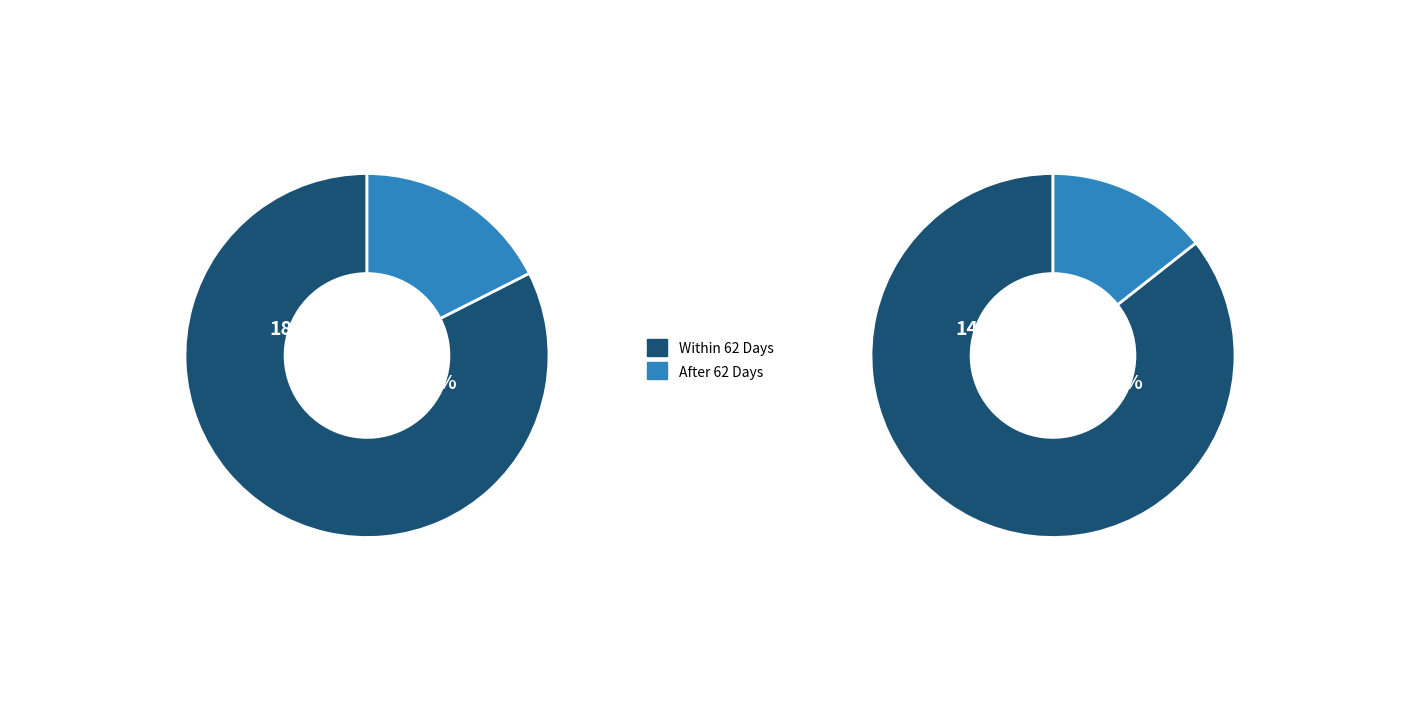

True or false: NHS SOUTH WORCESTERSHIRE CCG accounts for 1% of the total.

False